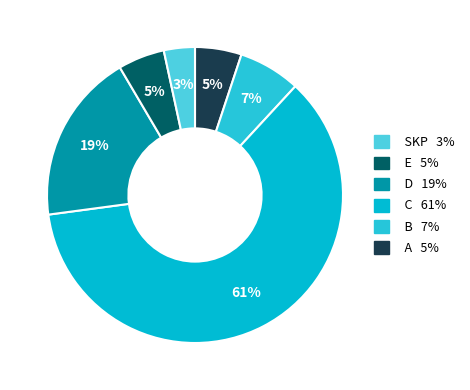

Count the number of slices in the pie.

6